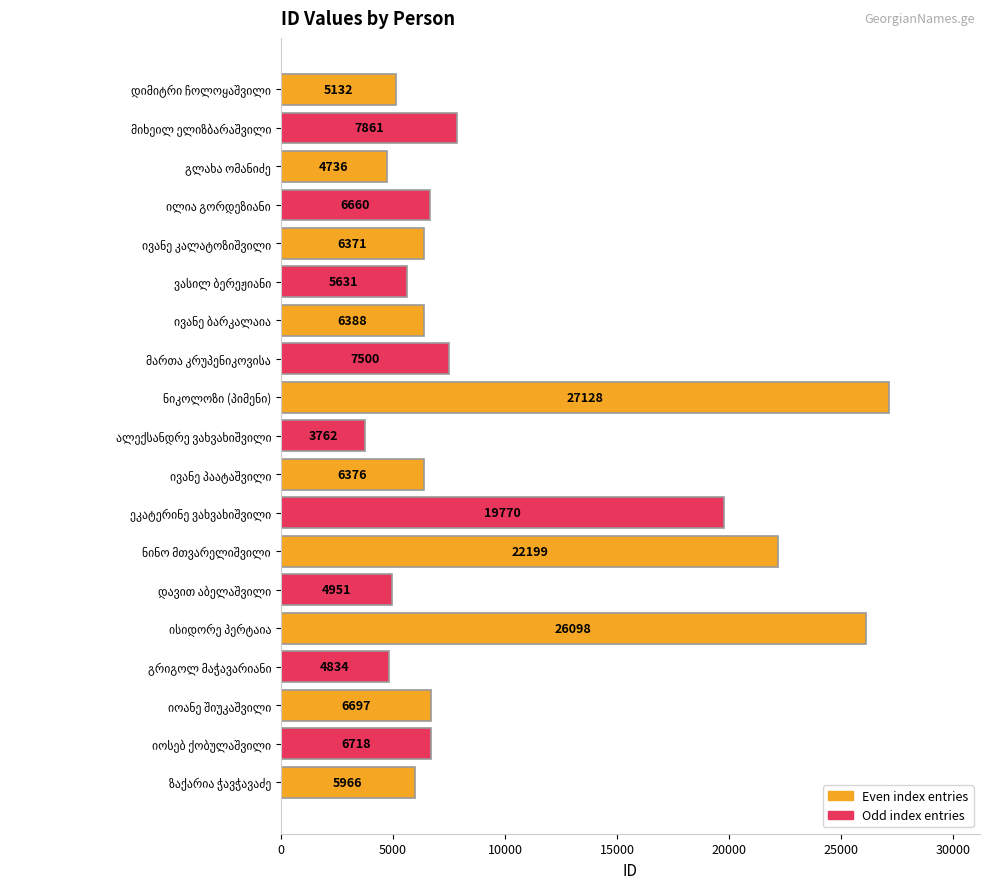

What is the sum of all values?

184778